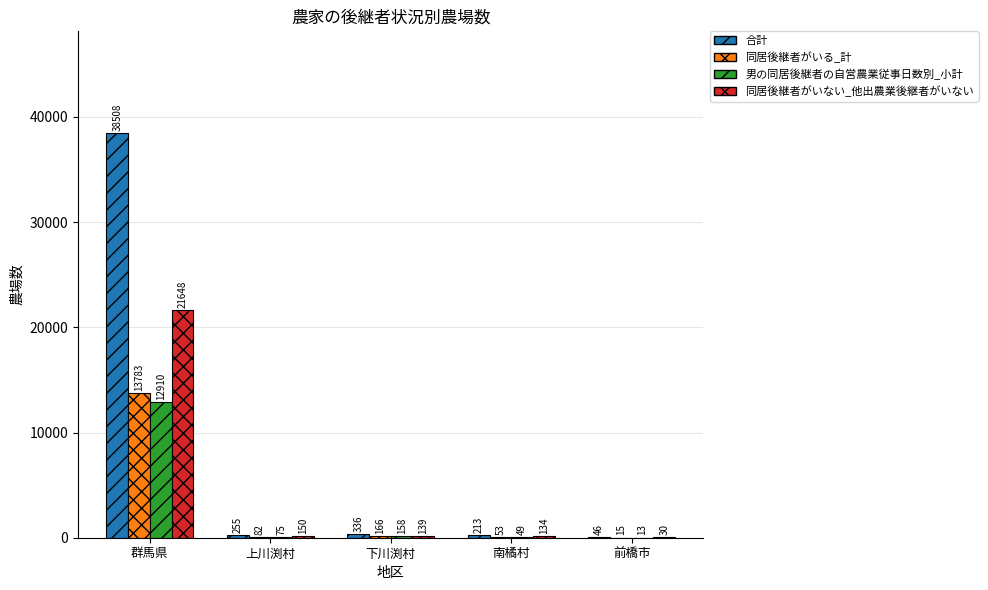

Reading left to right, list all the values displayed in this chart.

合計: 群馬県=38508	上川渕村=255	下川渕村=336	南橘村=213	前橋市=46
同居後継者がいる_計: 群馬県=13783	上川渕村=82	下川渕村=166	南橘村=53	前橋市=15
男の同居後継者の自営農業従事日数別_小計: 群馬県=12910	上川渕村=75	下川渕村=158	南橘村=49	前橋市=13
同居後継者がいない_他出農業後継者がいない: 群馬県=21648	上川渕村=150	下川渕村=139	南橘村=134	前橋市=30